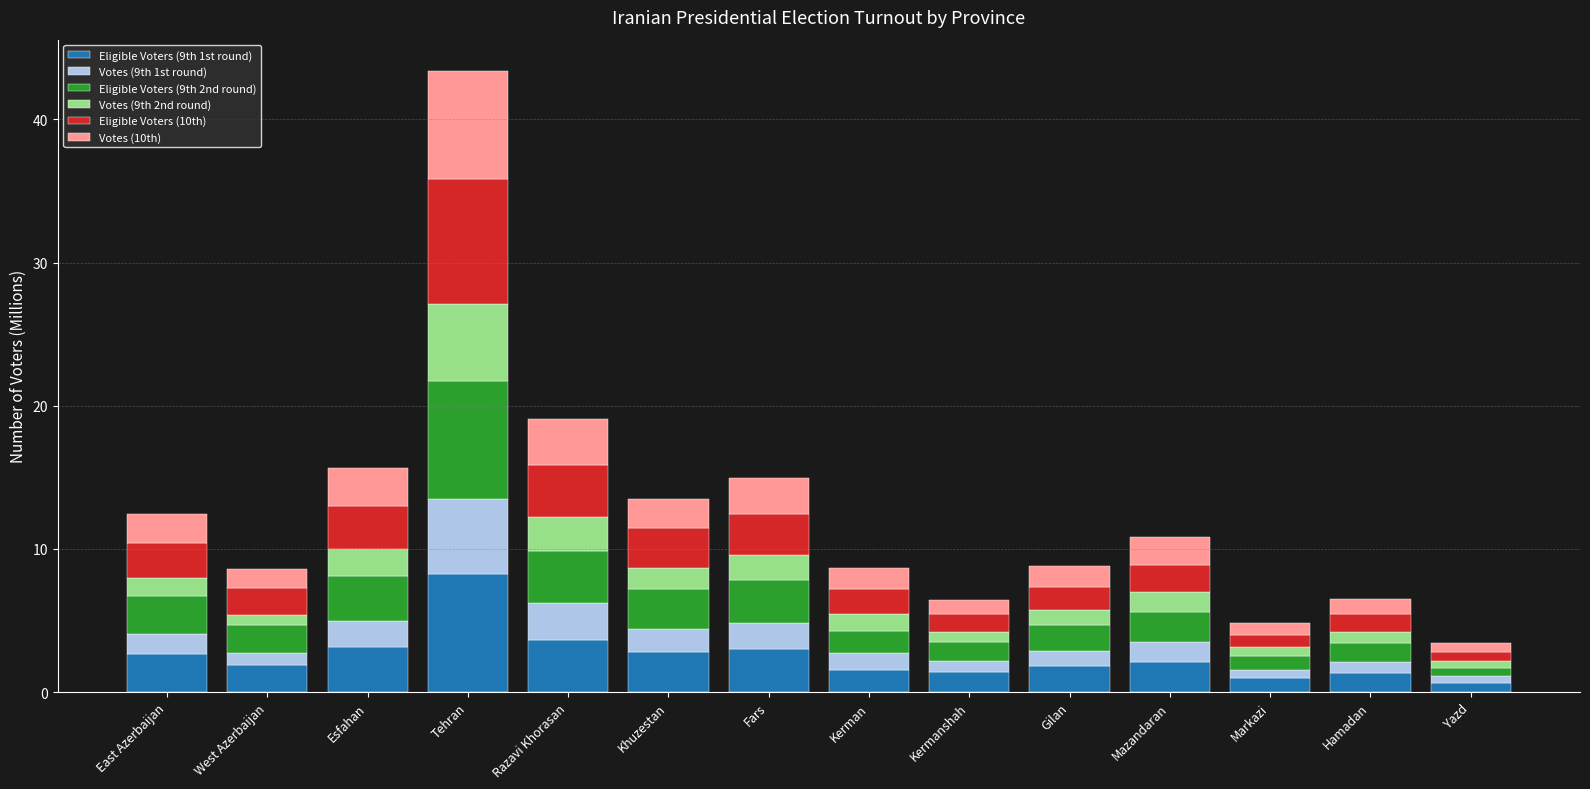

At which category is the sum across all series the highest?

Tehran